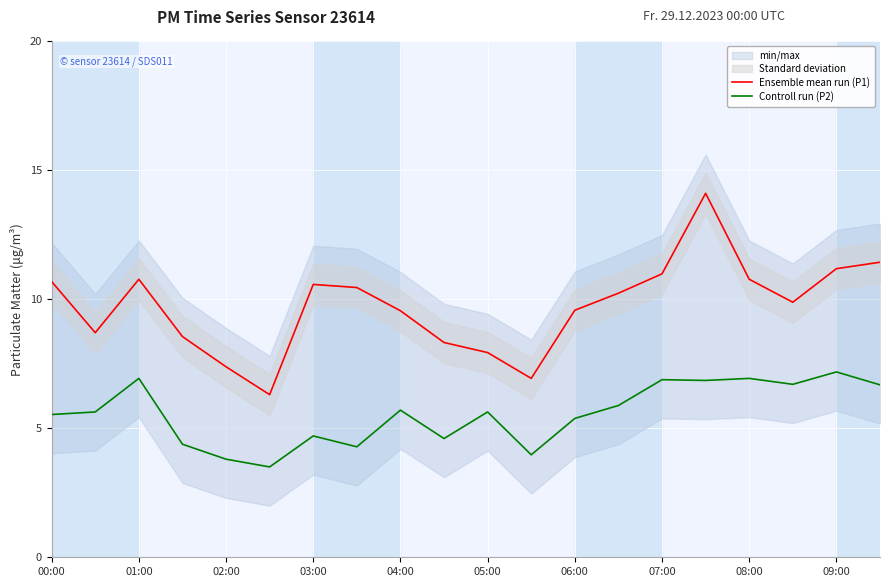

How many values in the Ensemble mean run (P1) series are below 10?

10